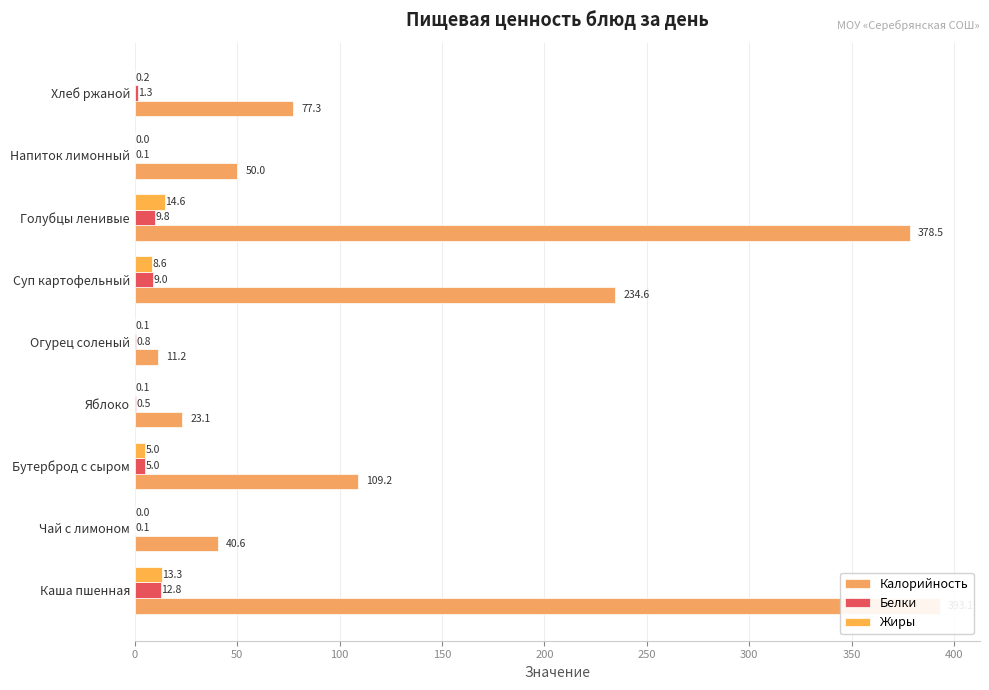

What are all the series names shown in the legend?

Калорийность, Белки, Жиры